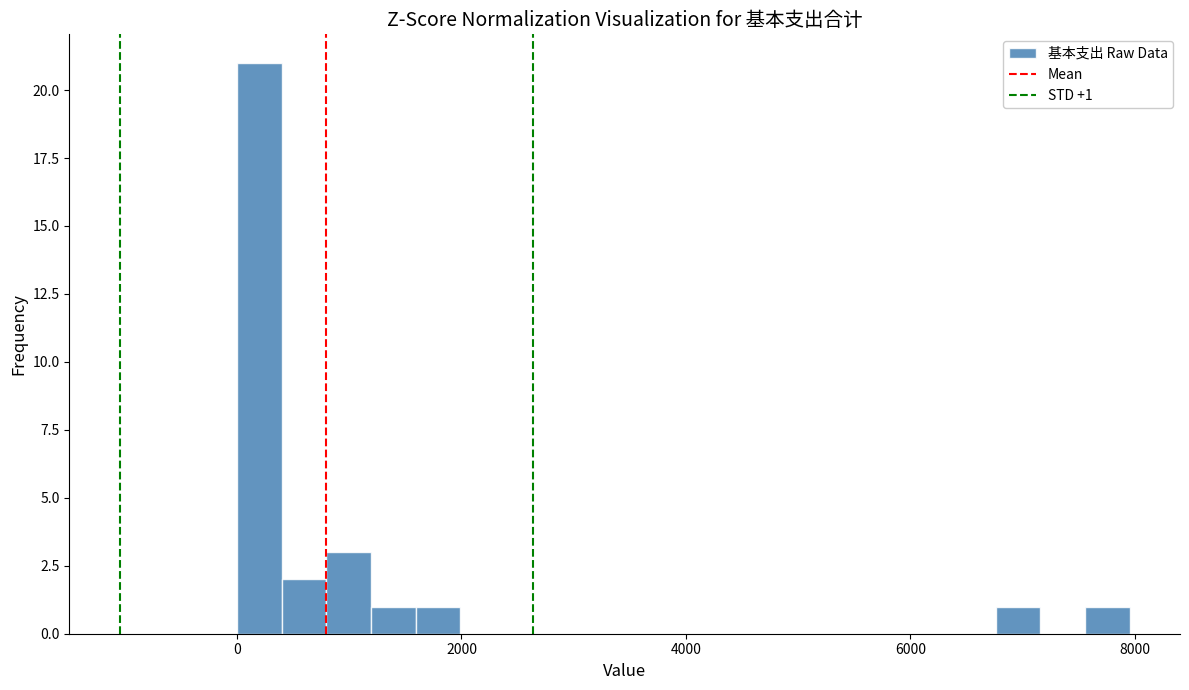

Around what value on the x-axis is the tallest bar? Give the approximate position of its centre, as read against the axis.

200